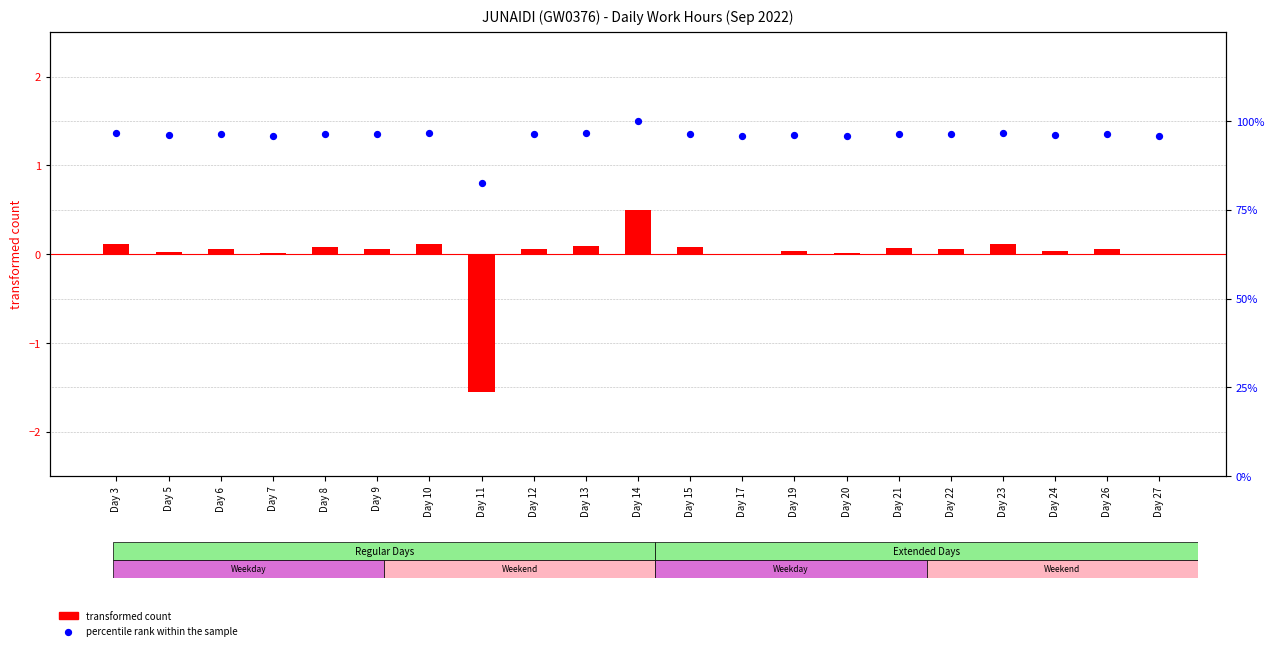

Which series has the largest total across all categories?

percentile rank within the sample